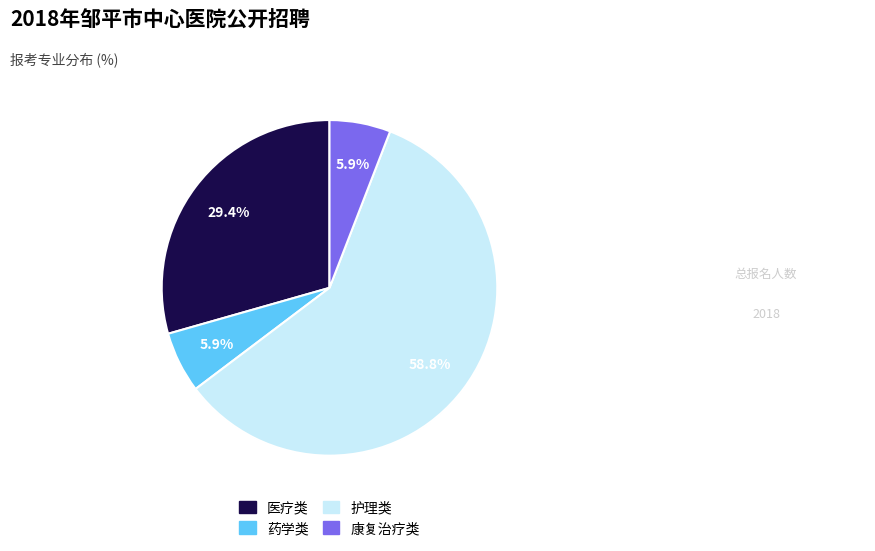

Is the sum of 药学类 and 护理类 greater than half?

Yes